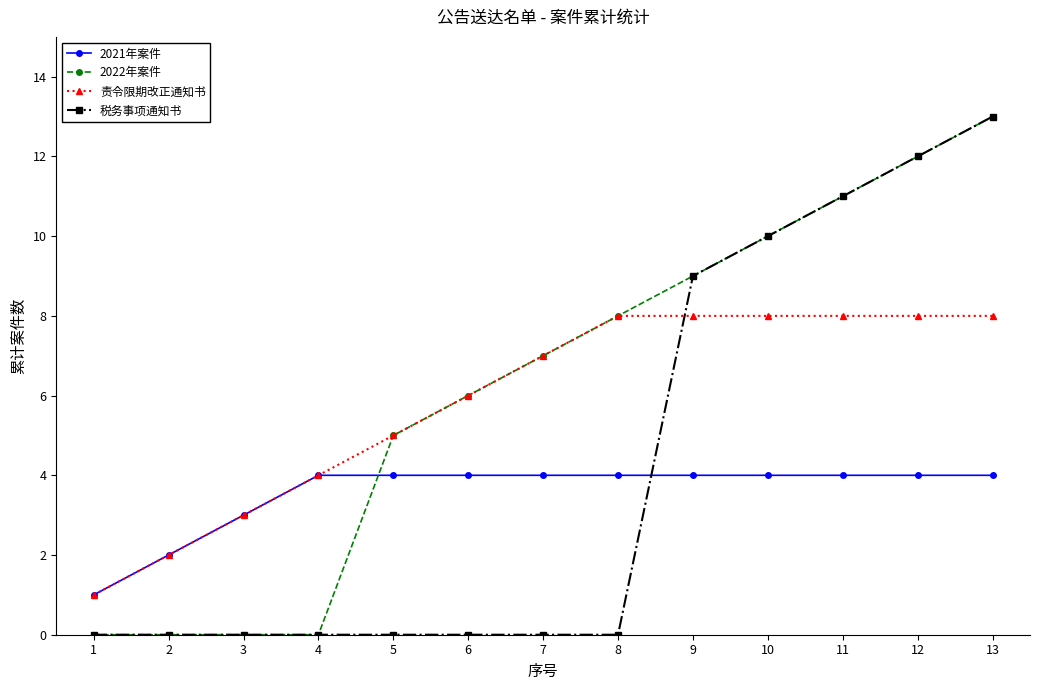

Which category has the lowest value in the 责令限期改正通知书 series?

1